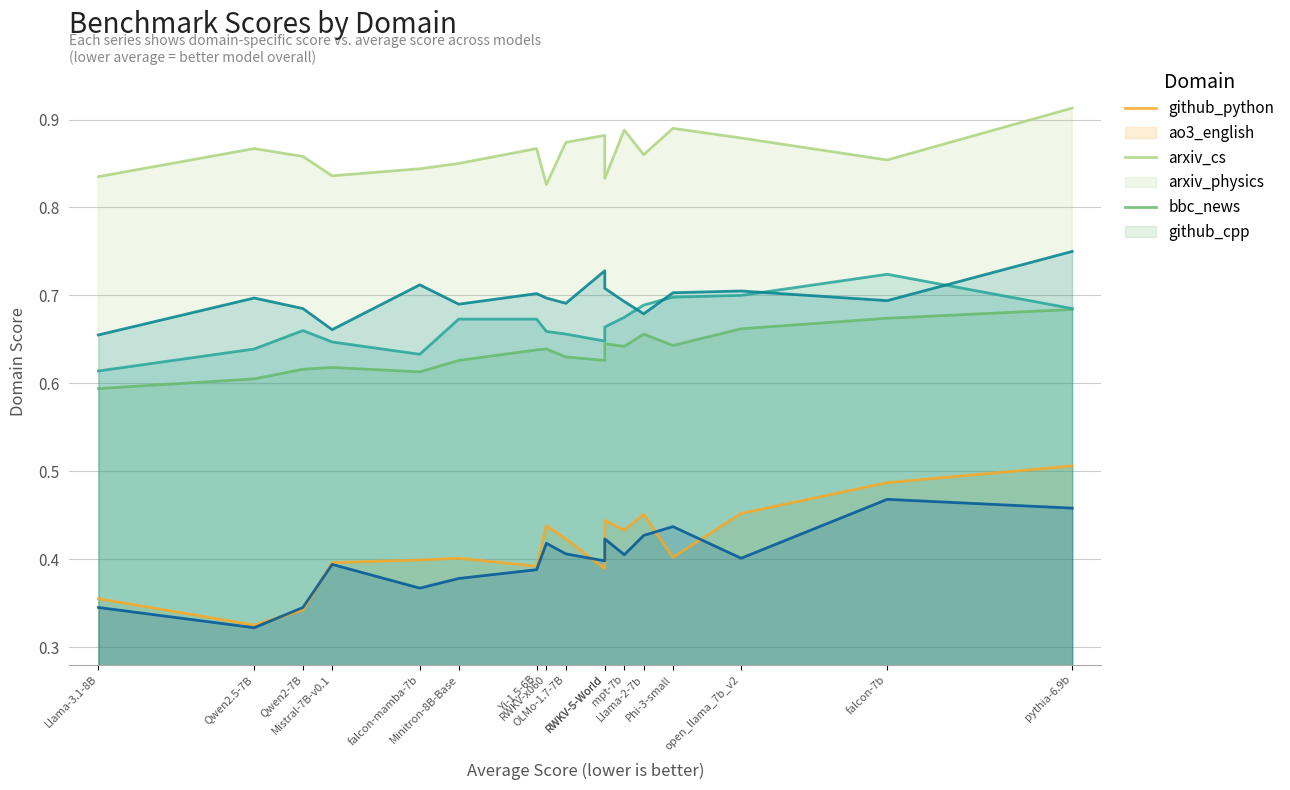

Reading left to right, what are all the values shown in this chart?

github_python: 0.4	0.3	0.3	0.4	0.4	0.4	0.4	0.4	0.4	0.4	0.4	0.4	0.5	0.4	0.5	0.5	0.5
ao3_english: 0.8	0.9	0.9	0.8	0.8	0.8	0.9	0.8	0.9	0.9	0.8	0.9	0.9	0.9	0.9	0.9	0.9
arxiv_cs: 0.6	0.6	0.6	0.6	0.6	0.6	0.6	0.6	0.6	0.6	0.6	0.6	0.7	0.6	0.7	0.7	0.7
arxiv_physics: 0.6	0.6	0.7	0.6	0.6	0.7	0.7	0.7	0.7	0.6	0.7	0.7	0.7	0.7	0.7	0.7	0.7
bbc_news: 0.7	0.7	0.7	0.7	0.7	0.7	0.7	0.7	0.7	0.7	0.7	0.7	0.7	0.7	0.7	0.7	0.8
github_cpp: 0.3	0.3	0.3	0.4	0.4	0.4	0.4	0.4	0.4	0.4	0.4	0.4	0.4	0.4	0.4	0.5	0.5